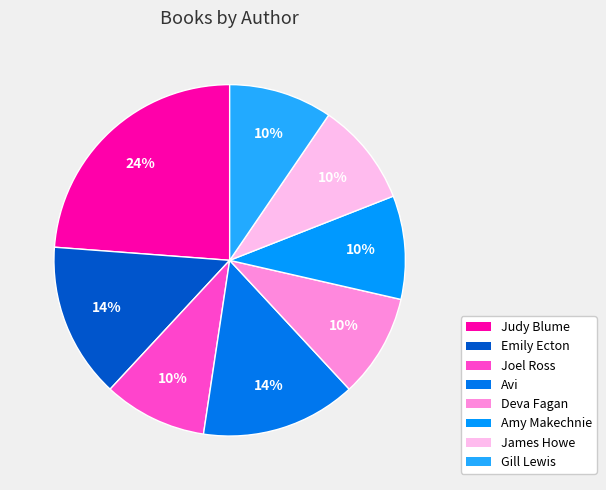

Does any single category account for the majority?

No